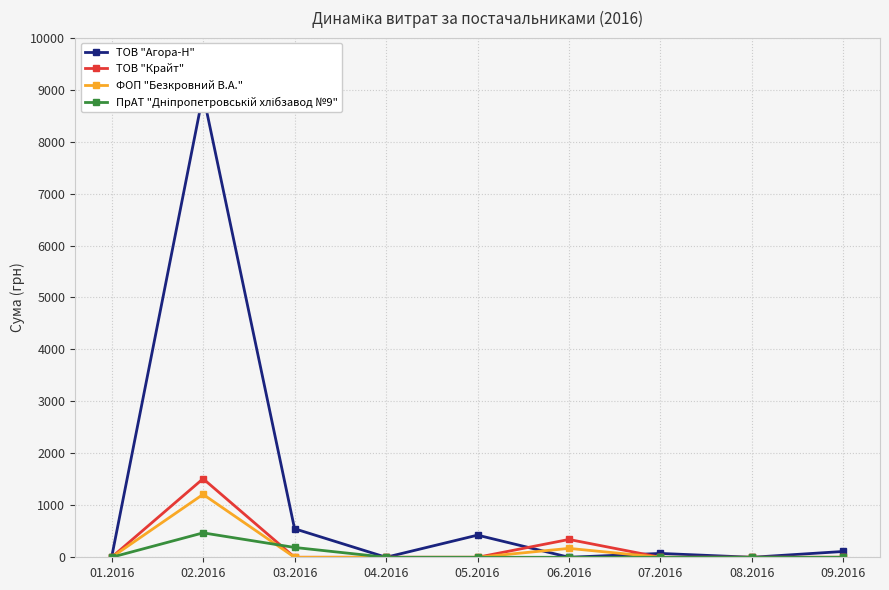

Is it true that ТОВ "Агора-Н" equals 3349 at 08.2016?

False